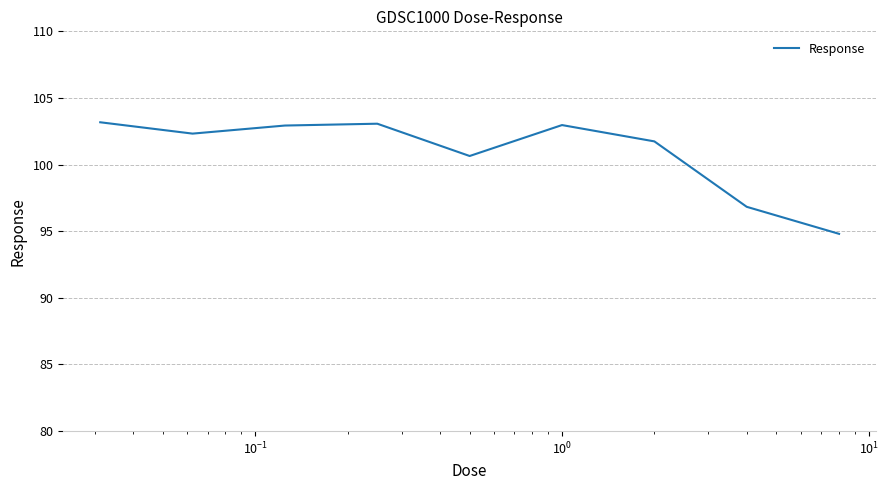

True or false: the data has more than 1 interior local peaks.

True